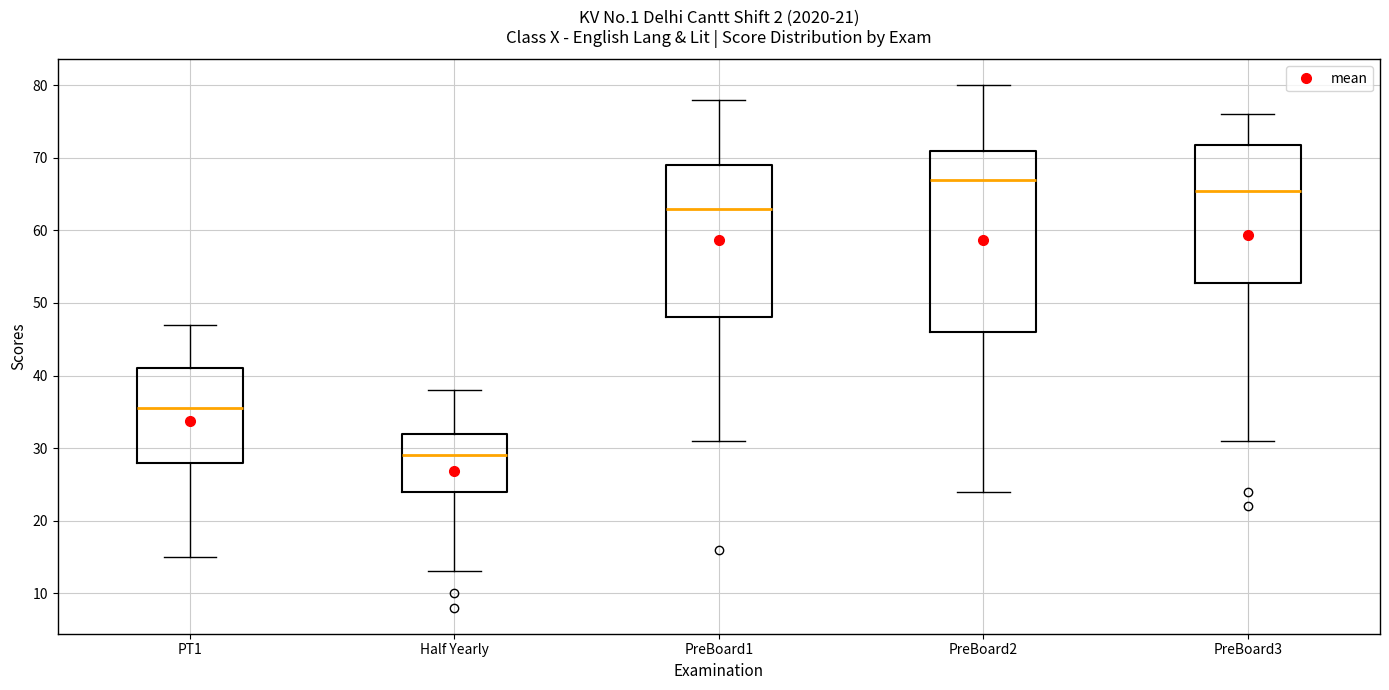

Where is the upper edge of the box for PreBoard2 on the y-axis? The values are not printed on the chart, so give them approximately, as read against the axis.

71